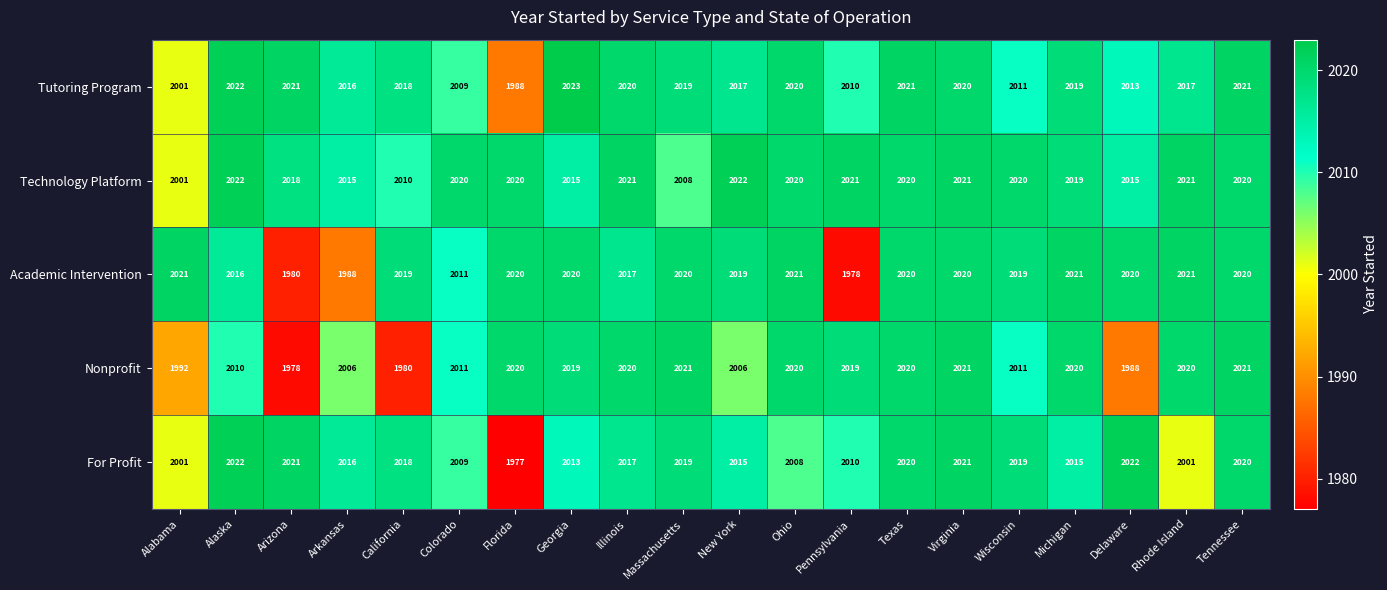

Which series has the largest total across all categories?

Technology Platform